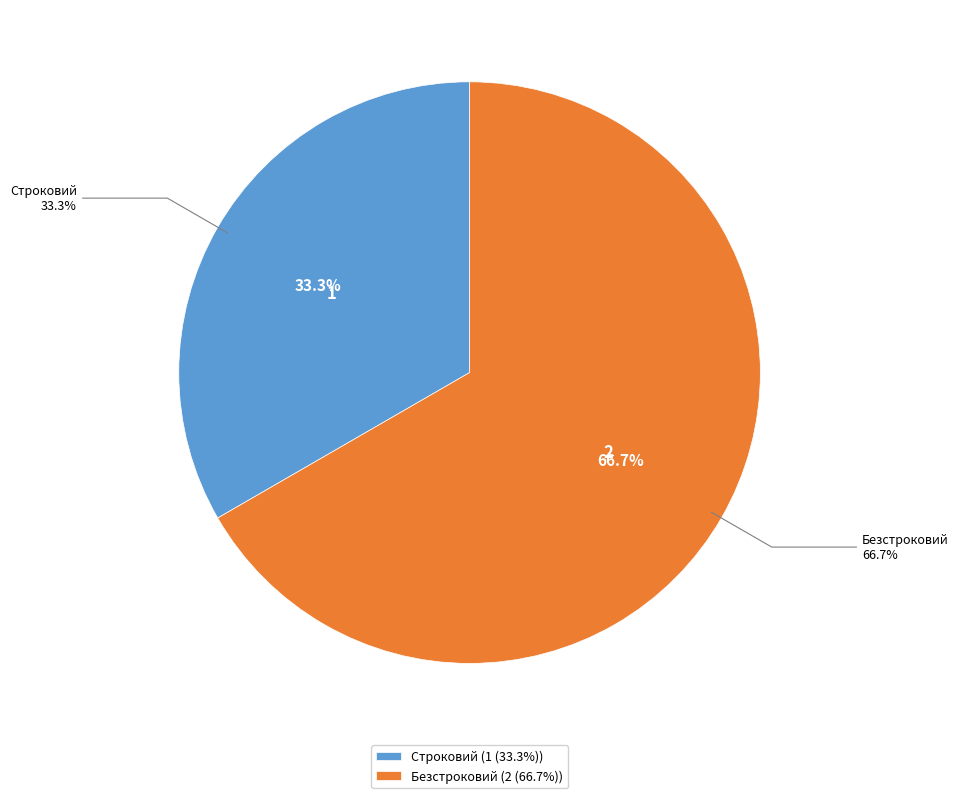

Is there a majority slice in this chart?

Yes